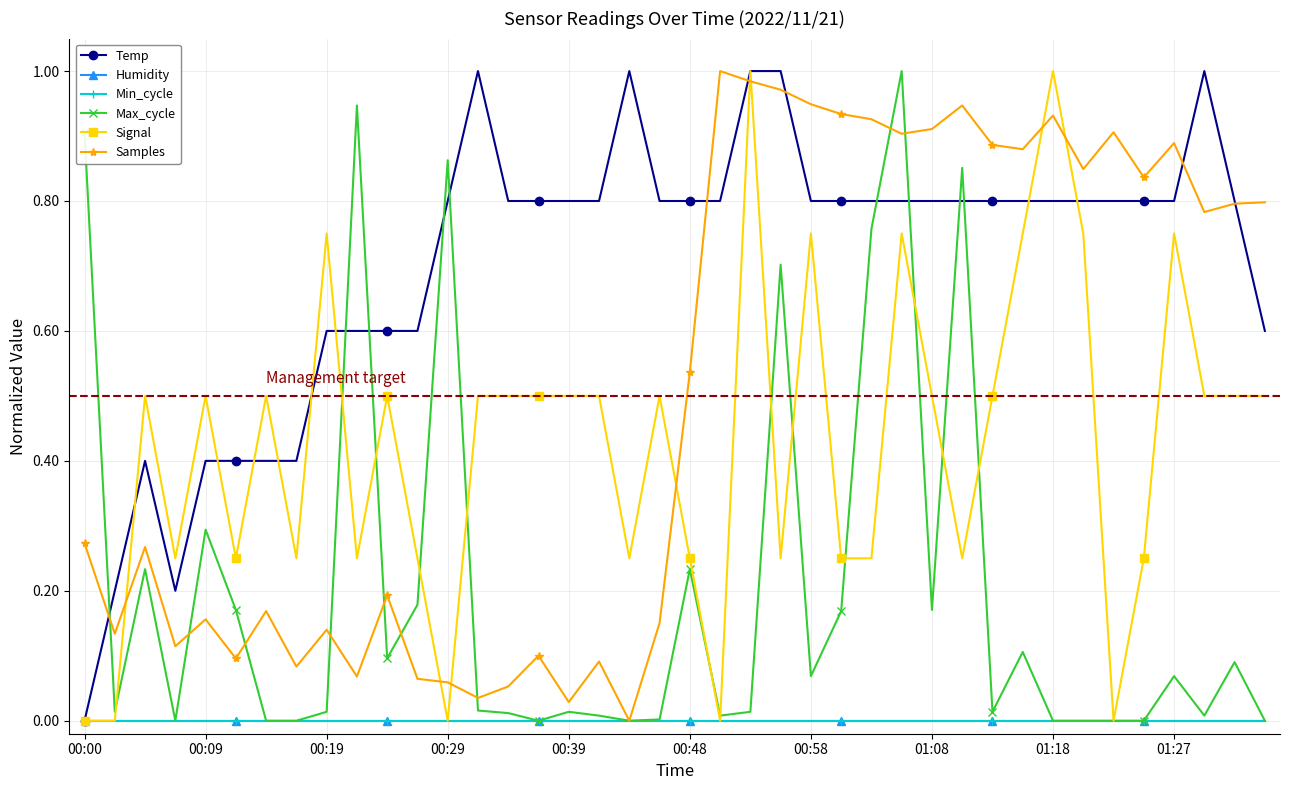

Does the chart have visible grid lines?

Yes